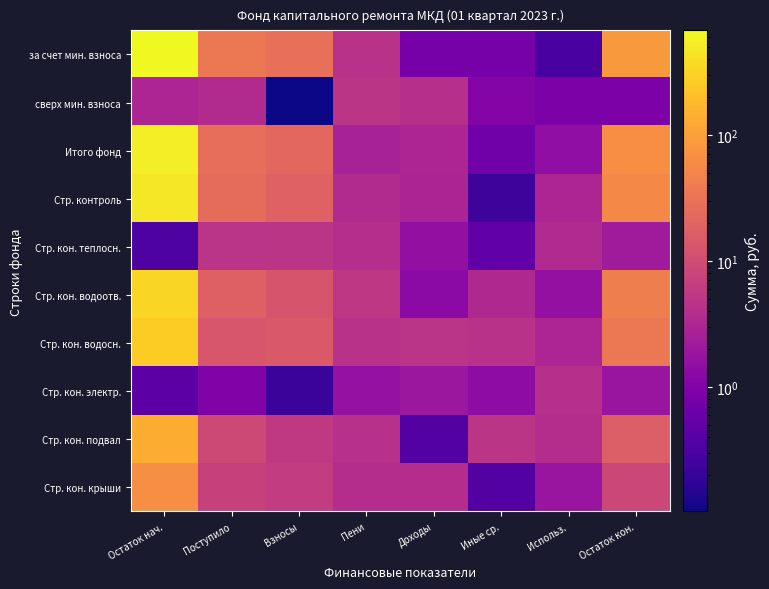

Reading left to right, list all the values displayed in this chart.

за счет мин. взноса: Остаток нач.=672.6	Поступило=35.8	Взносы=28.6	Пени=4.4	Доходы=0.8	Иные ср.=0.8	Использ.=0.3	Остаток кон.=83.7
сверх мин. взноса: Остаток нач.=3.0	Поступило=3.5	Взносы=0.1	Пени=4.8	Доходы=4.2	Иные ср.=1.1	Использ.=0.9	Остаток кон.=0.9
Итого фонд: Остаток нач.=538.1	Поступило=27.5	Взносы=22.1	Пени=2.6	Доходы=3.1	Иные ср.=0.7	Использ.=1.5	Остаток кон.=65.4
Стр. контроль: Остаток нач.=471.8	Поступило=25.7	Взносы=18.4	Пени=3.6	Доходы=3.0	Иные ср.=0.2	Использ.=3.0	Остаток кон.=56.4
Стр. кон. теплосн.: Остаток нач.=0.3	Поступило=4.7	Взносы=4.8	Пени=4.0	Доходы=1.5	Иные ср.=0.5	Использ.=3.4	Остаток кон.=2.2
Стр. кон. водоотв.: Остаток нач.=336.0	Поступило=18.0	Взносы=12.6	Пени=5.3	Доходы=1.3	Иные ср.=3.3	Использ.=1.6	Остаток кон.=42.3
Стр. кон. водосн.: Остаток нач.=271.0	Поступило=13.3	Взносы=14.8	Пени=4.4	Доходы=4.7	Иные ср.=4.5	Использ.=3.0	Остаток кон.=36.4
Стр. кон. электр.: Остаток нач.=0.4	Поступило=1.0	Взносы=0.2	Пени=1.6	Доходы=1.9	Иные ср.=1.4	Использ.=4.1	Остаток кон.=1.8
Стр. кон. подвал: Остаток нач.=135.6	Поступило=8.9	Взносы=5.7	Пени=4.3	Доходы=0.4	Иные ср.=4.9	Использ.=3.9	Остаток кон.=16.9
Стр. кон. крыши: Остаток нач.=67.1	Поступило=7.2	Взносы=6.0	Пени=3.8	Доходы=3.9	Иные ср.=0.4	Использ.=1.8	Остаток кон.=8.5